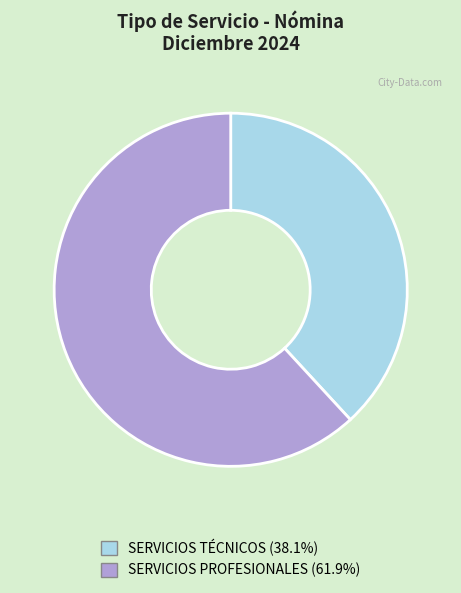

What is the ratio of the value at SERVICIOS TÉCNICOS (38.1%) to the value at SERVICIOS PROFESIONALES (61.9%)?

0.6